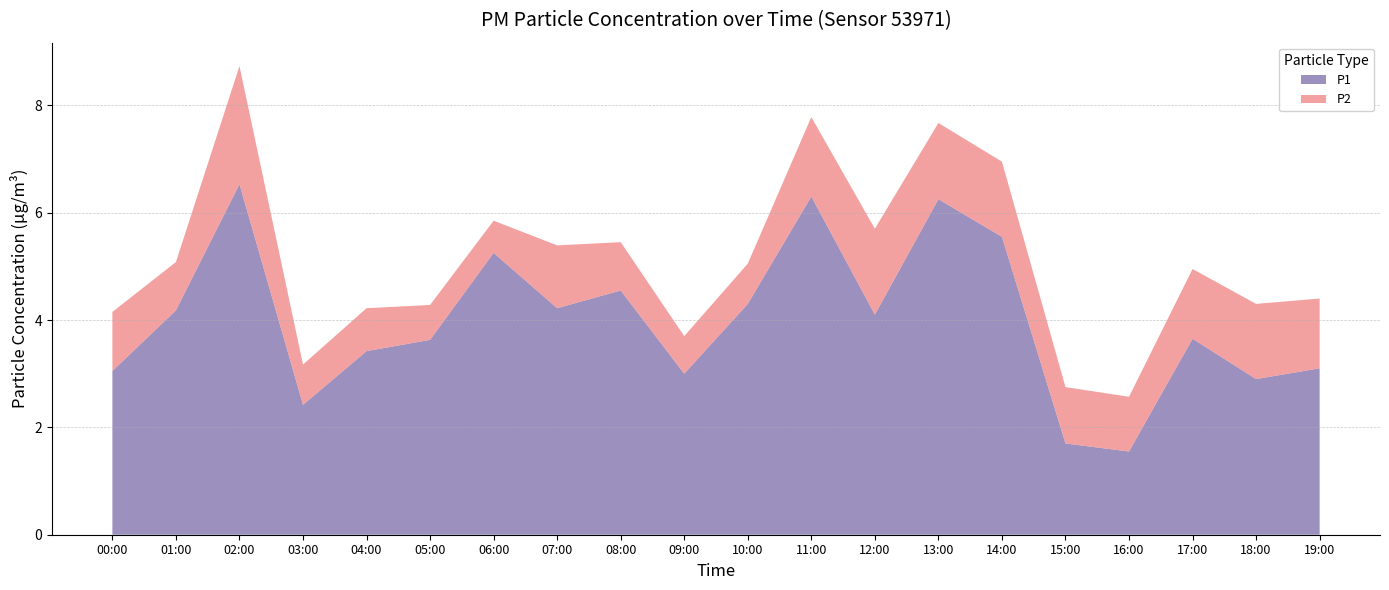

Reading left to right, extract all data points from this chart.

P1: 00:00=3.0	01:00=4.2	02:00=6.5	03:00=2.4	04:00=3.4	05:00=3.6	06:00=5.2	07:00=4.2	08:00=4.5	09:00=3.0	10:00=4.3	11:00=6.3	12:00=4.1	13:00=6.2	14:00=5.5	15:00=1.7	16:00=1.6	17:00=3.6	18:00=2.9	19:00=3.1
P2: 00:00=1.1	01:00=0.9	02:00=2.2	03:00=0.8	04:00=0.8	05:00=0.7	06:00=0.6	07:00=1.2	08:00=0.9	09:00=0.7	10:00=0.8	11:00=1.5	12:00=1.6	13:00=1.4	14:00=1.4	15:00=1.1	16:00=1.0	17:00=1.3	18:00=1.4	19:00=1.3